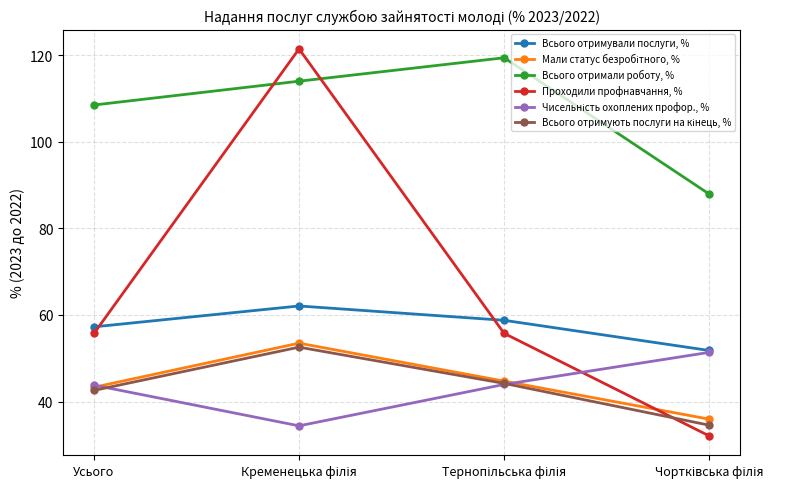

Which series has the largest total across all categories?

Всього отримали роботу, %